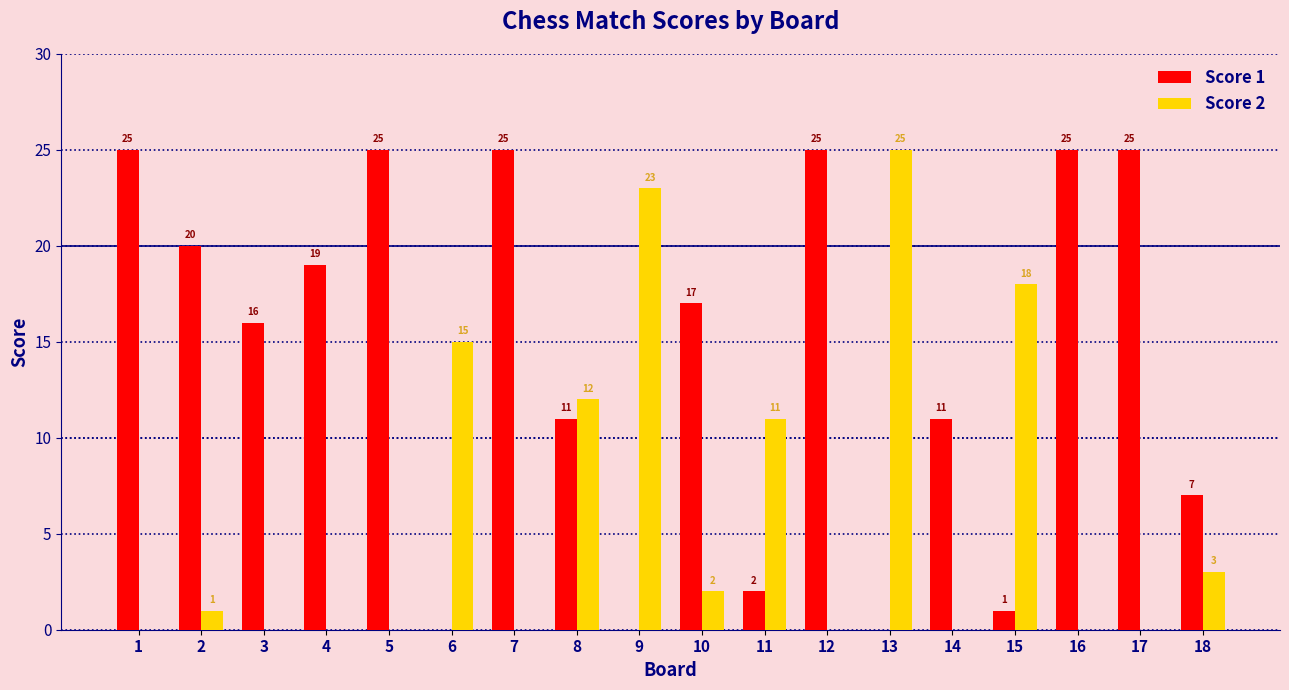

What are all the series names shown in the legend?

Score 1, Score 2